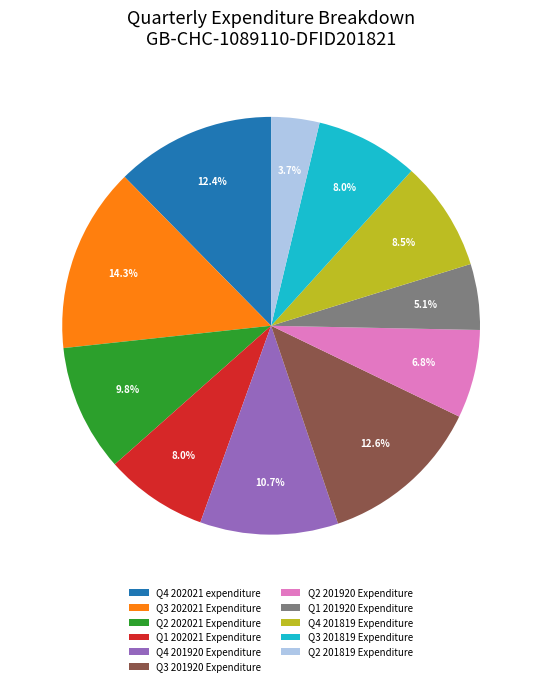

What is the ratio of the value at Q1 202021 Expenditure to the value at Q4 202021 expenditure?

0.6